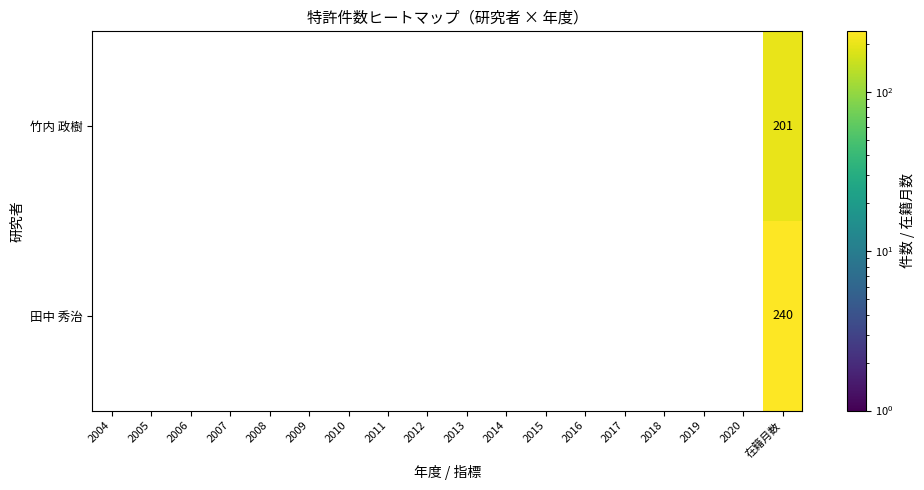

The value of 竹内 政樹 at 2020 is 99. True or false?

False